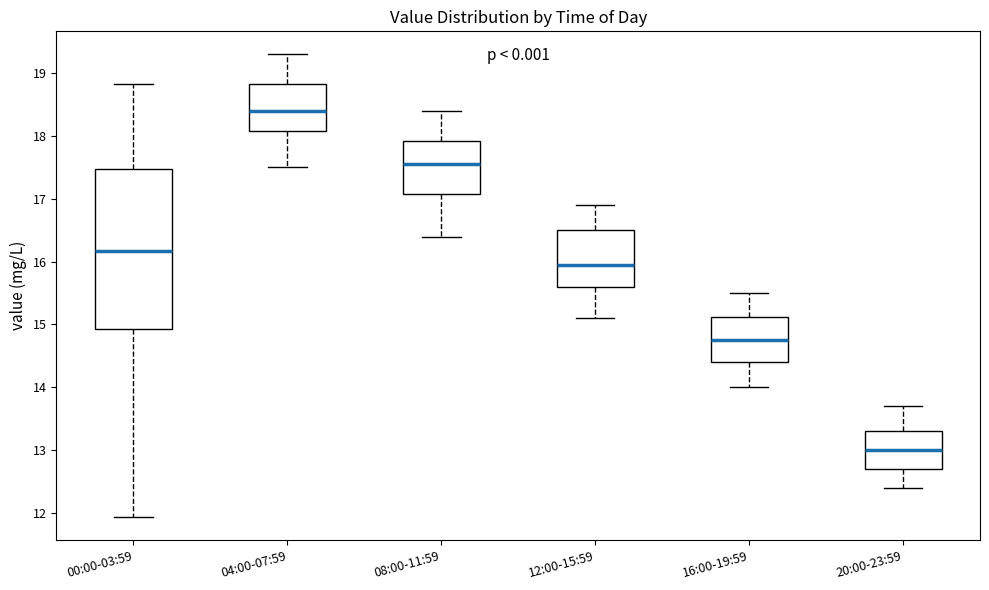

Which box's median line is the highest?

04:00-07:59